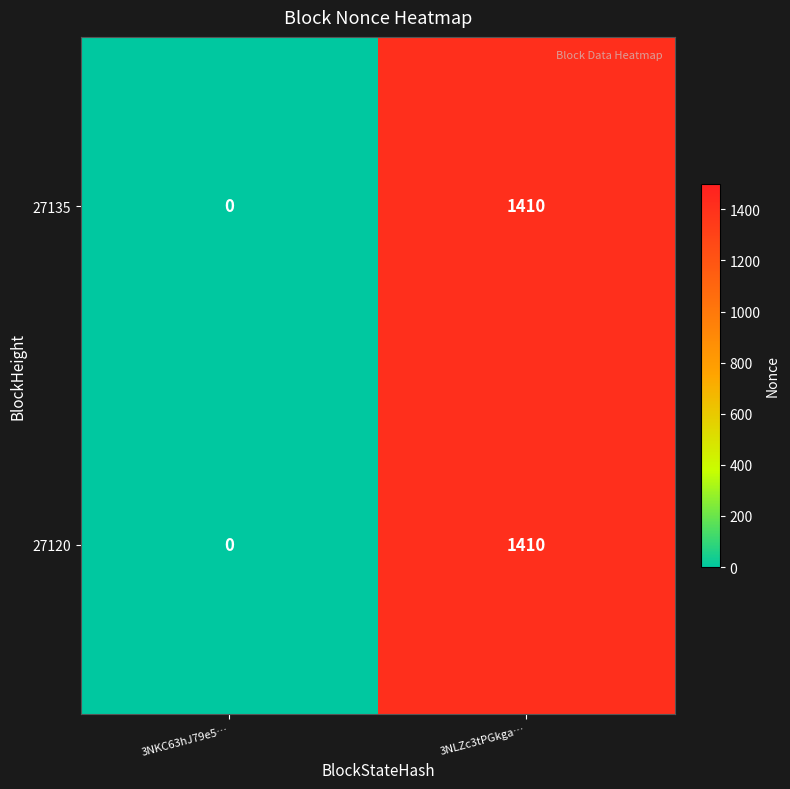

Rank the categories by 27120 value from highest to lowest.

3NLZc3tPGkga…, 3NKC63hJ79e5…